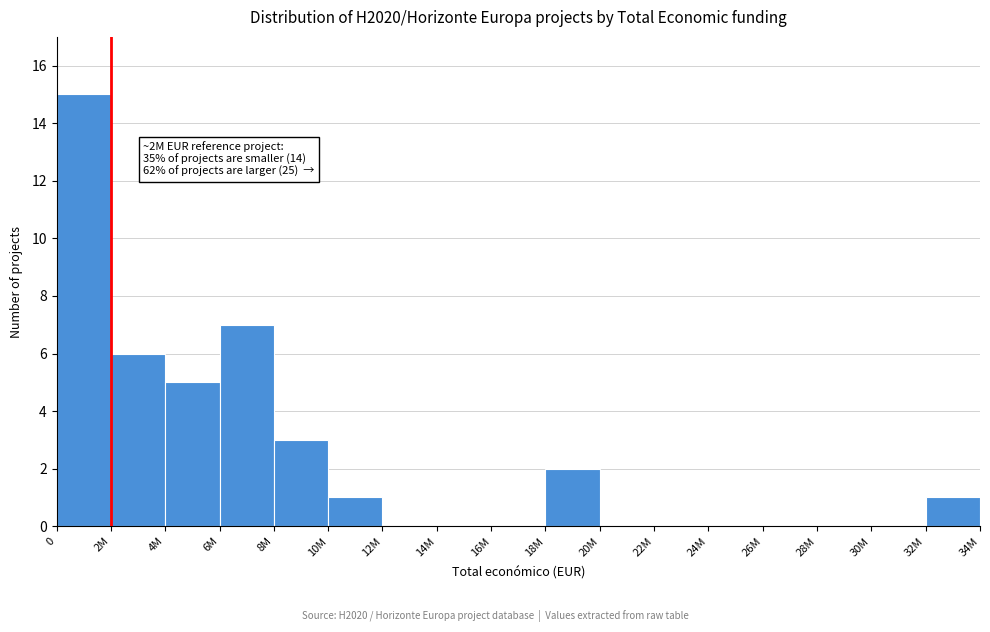

Reading right to left, list all the values displayed in this chart.

32M=1	30M=0	28M=0	26M=0	24M=0	22M=0	20M=0	18M=2	16M=0	14M=0	12M=0	10M=1	8M=3	6M=7	4M=5	2M=6	0=15